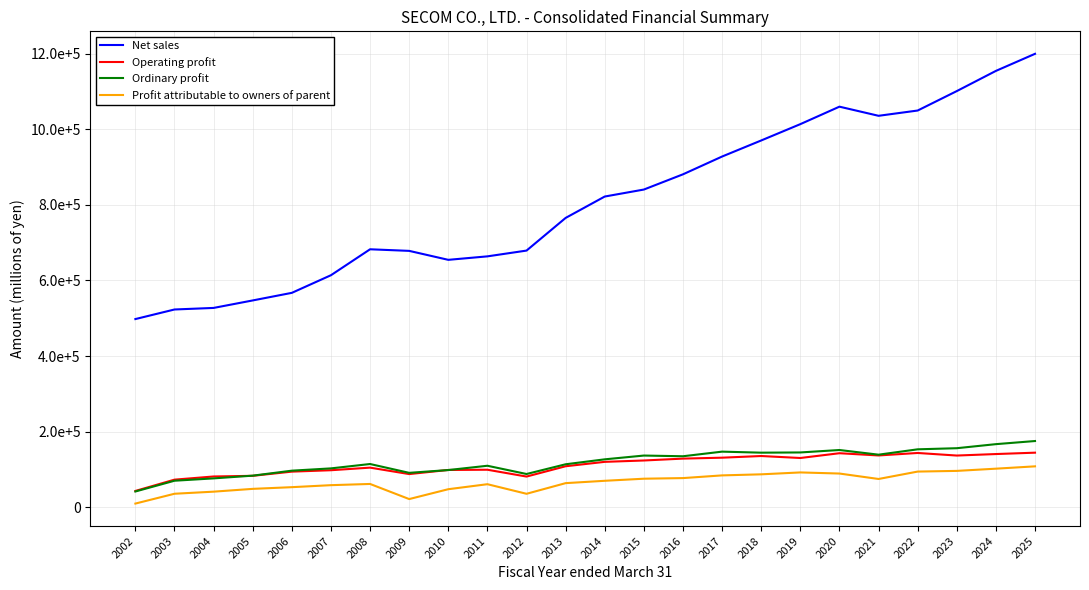

True or false: Net sales has more than 1 points higher than both neighbors.

True